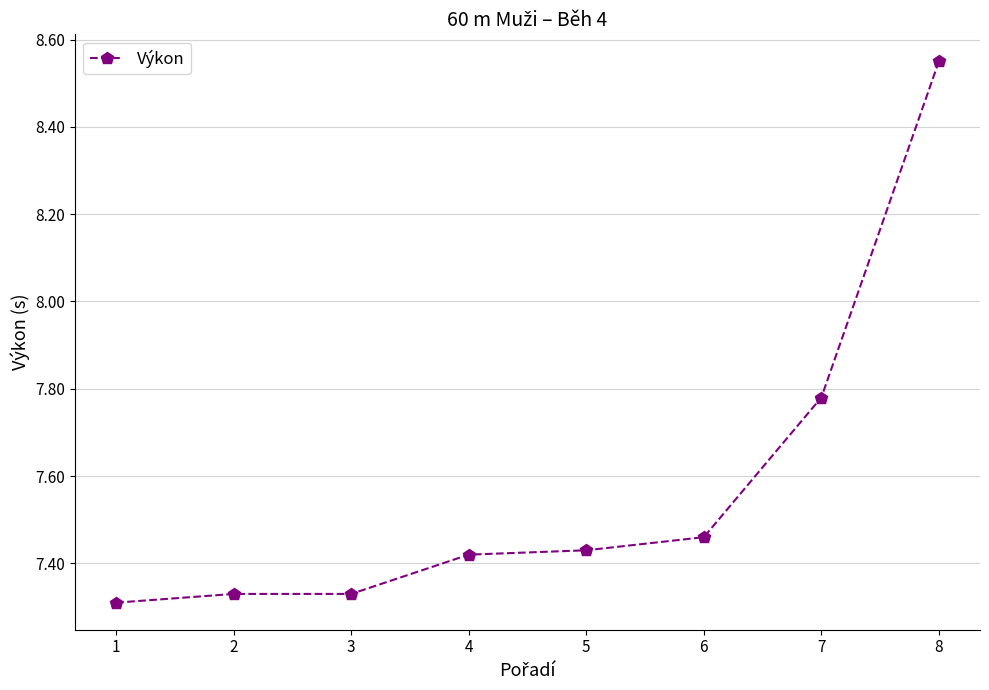

True or false: the data has more than 2 interior local peaks.

False